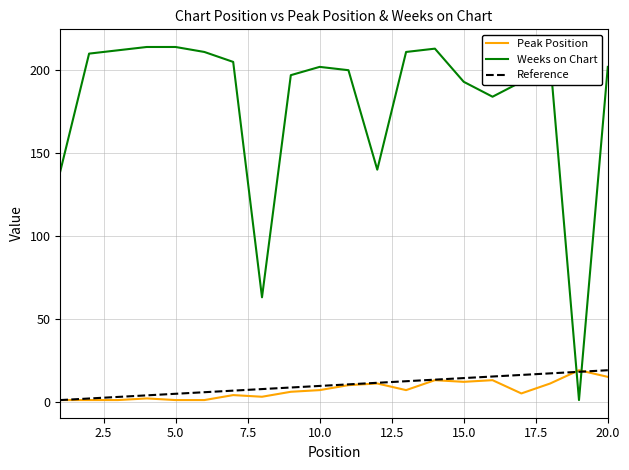

True or false: Weeks on Chart has a value of 1 at 19.

True